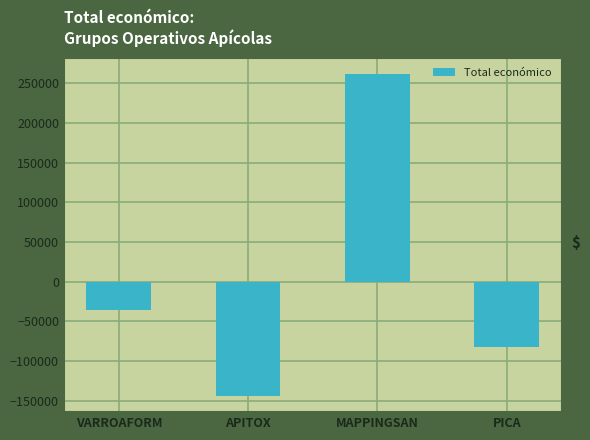

Does the chart contain stacked bars?

No